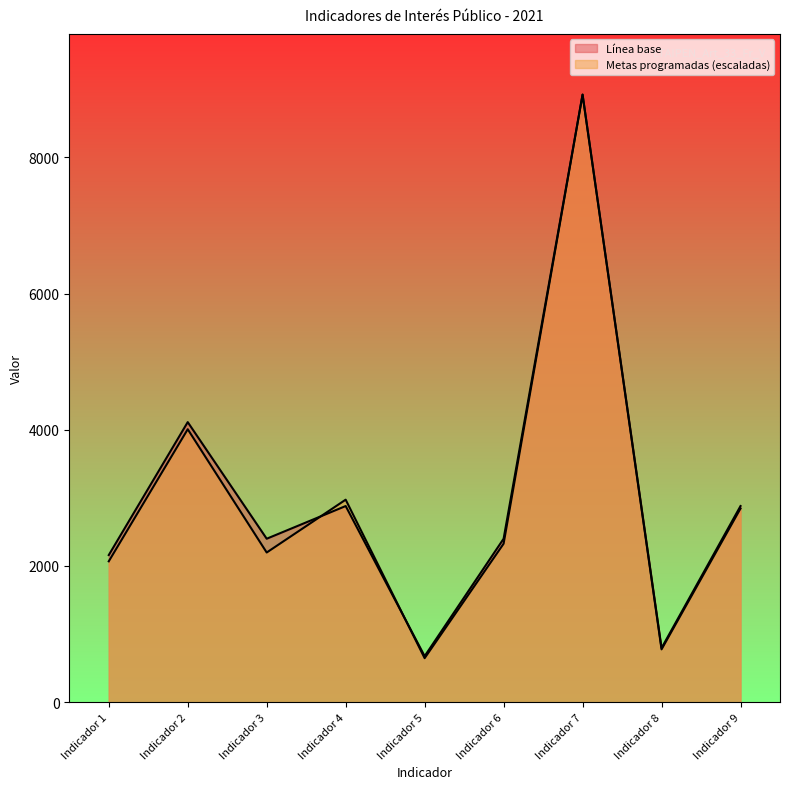

Where does the Metas programadas series first go above 2326?

Indicador 2